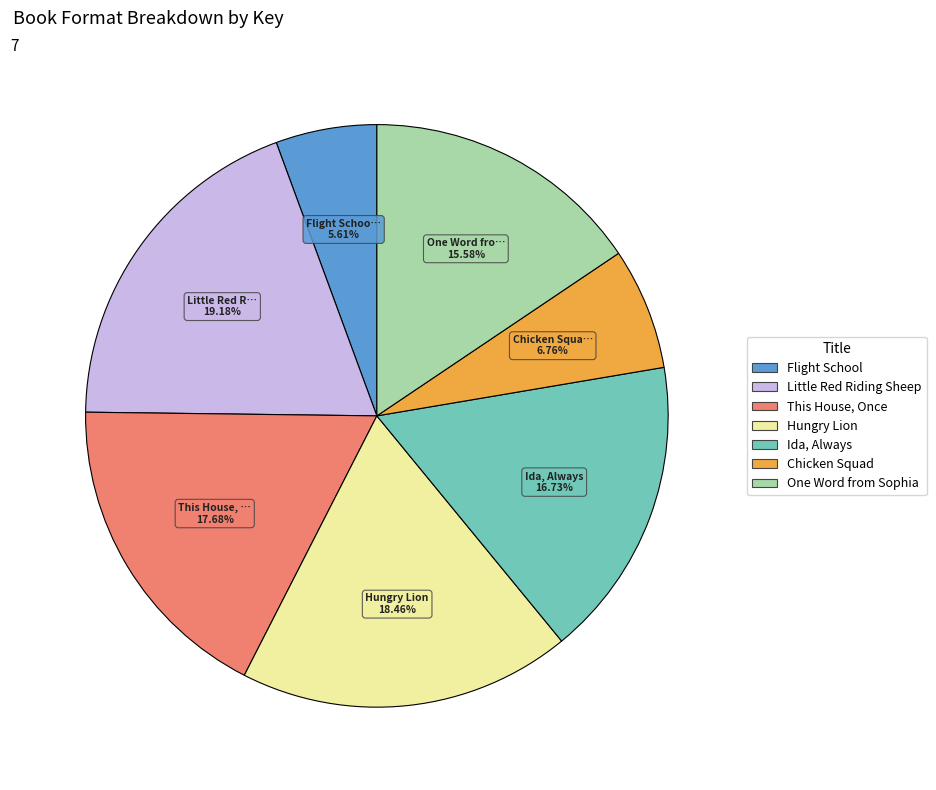

What is the ratio of the value at One Word from Sophia to the value at Flight School?

2.8